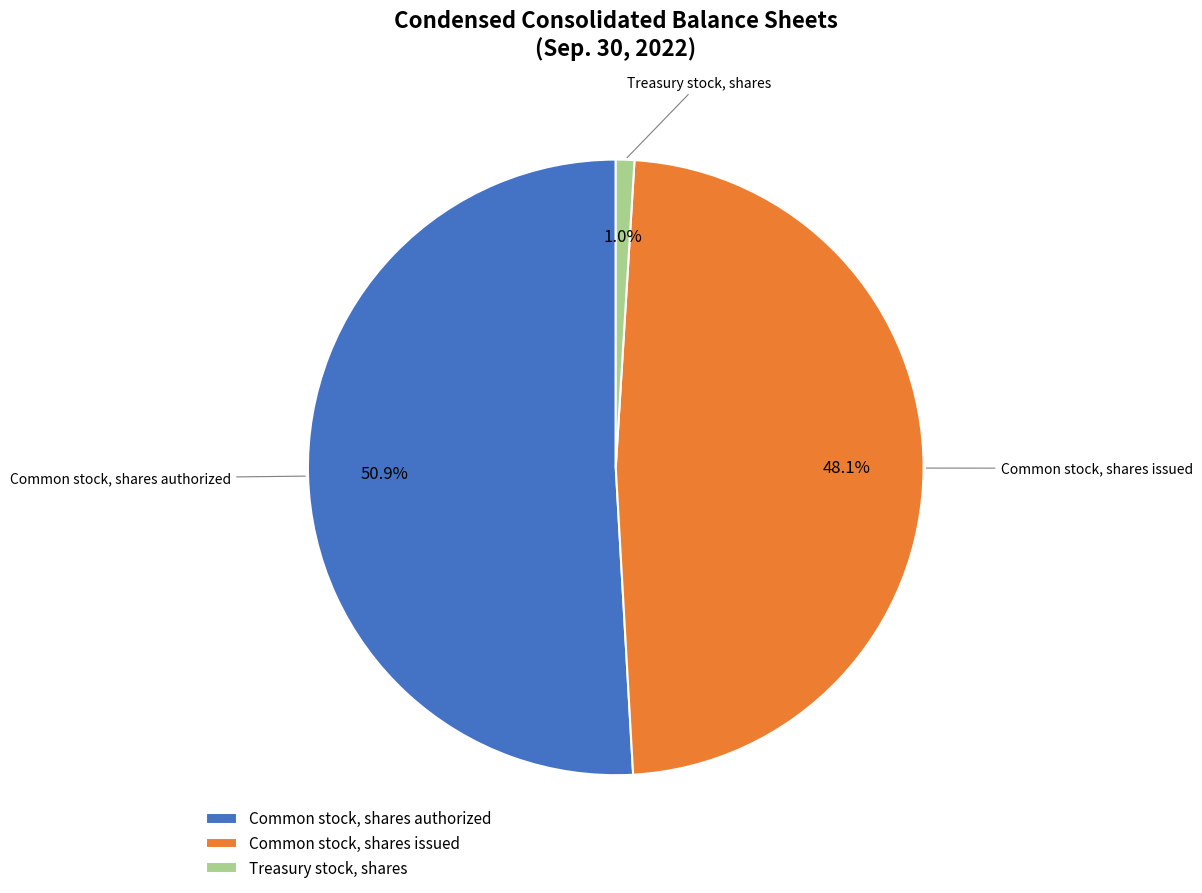

How many slices are in this pie chart?

3